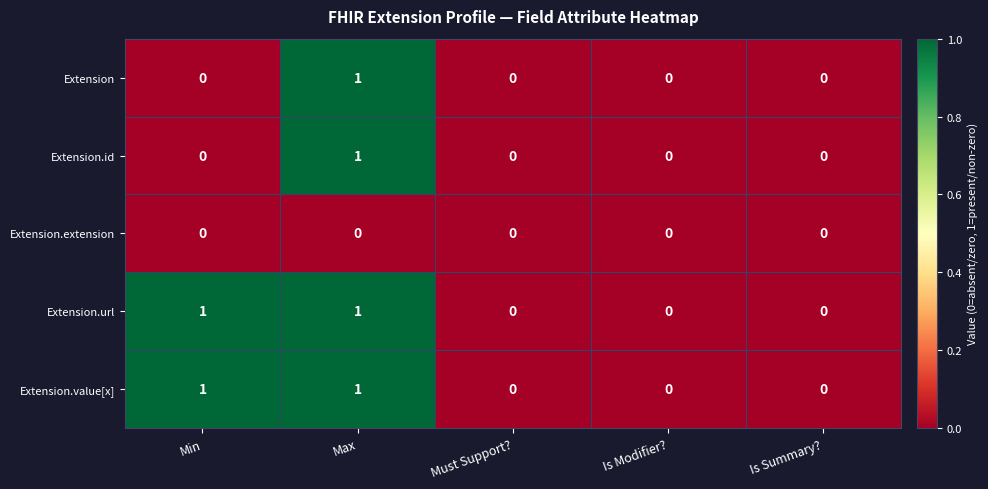

At which category is the sum across all series the highest?

Max